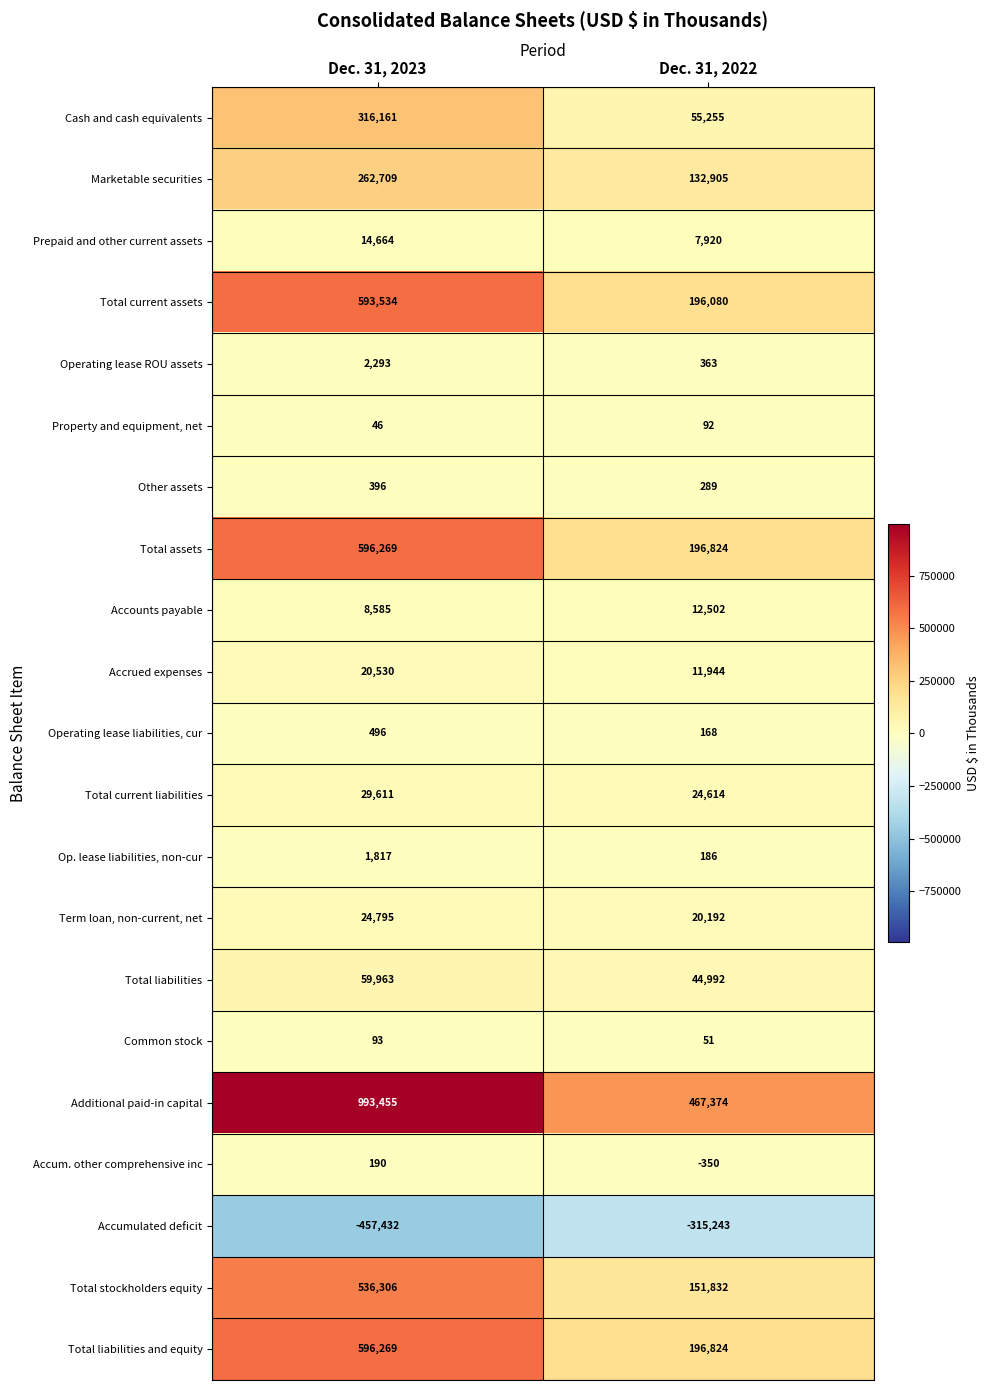

Rank the categories by Property and equipment, net value from lowest to highest.

Dec. 31, 2023, Dec. 31, 2022